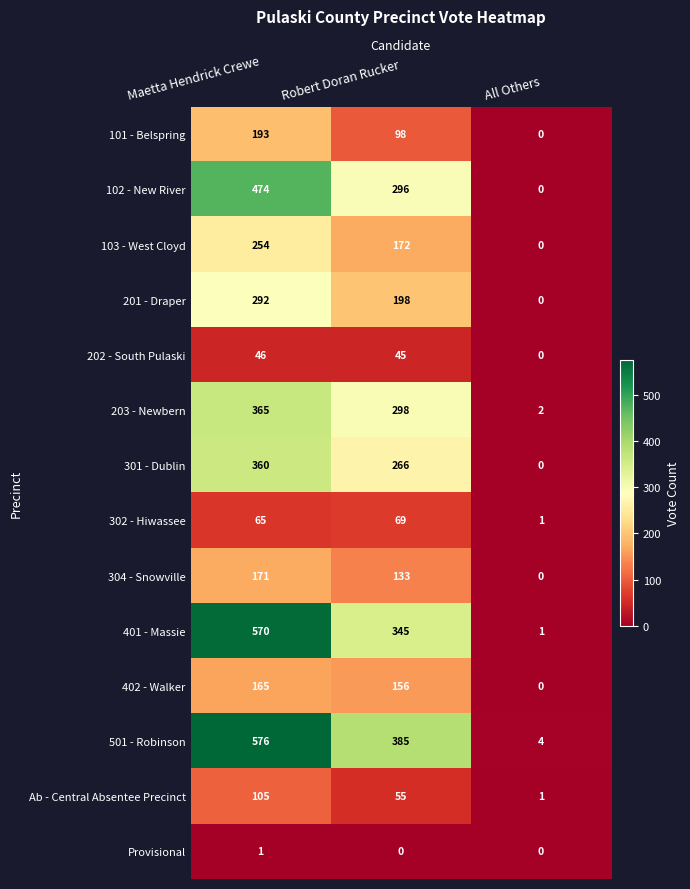

What is the difference between the second highest and minimum values in the 304 - Snowville series?

133